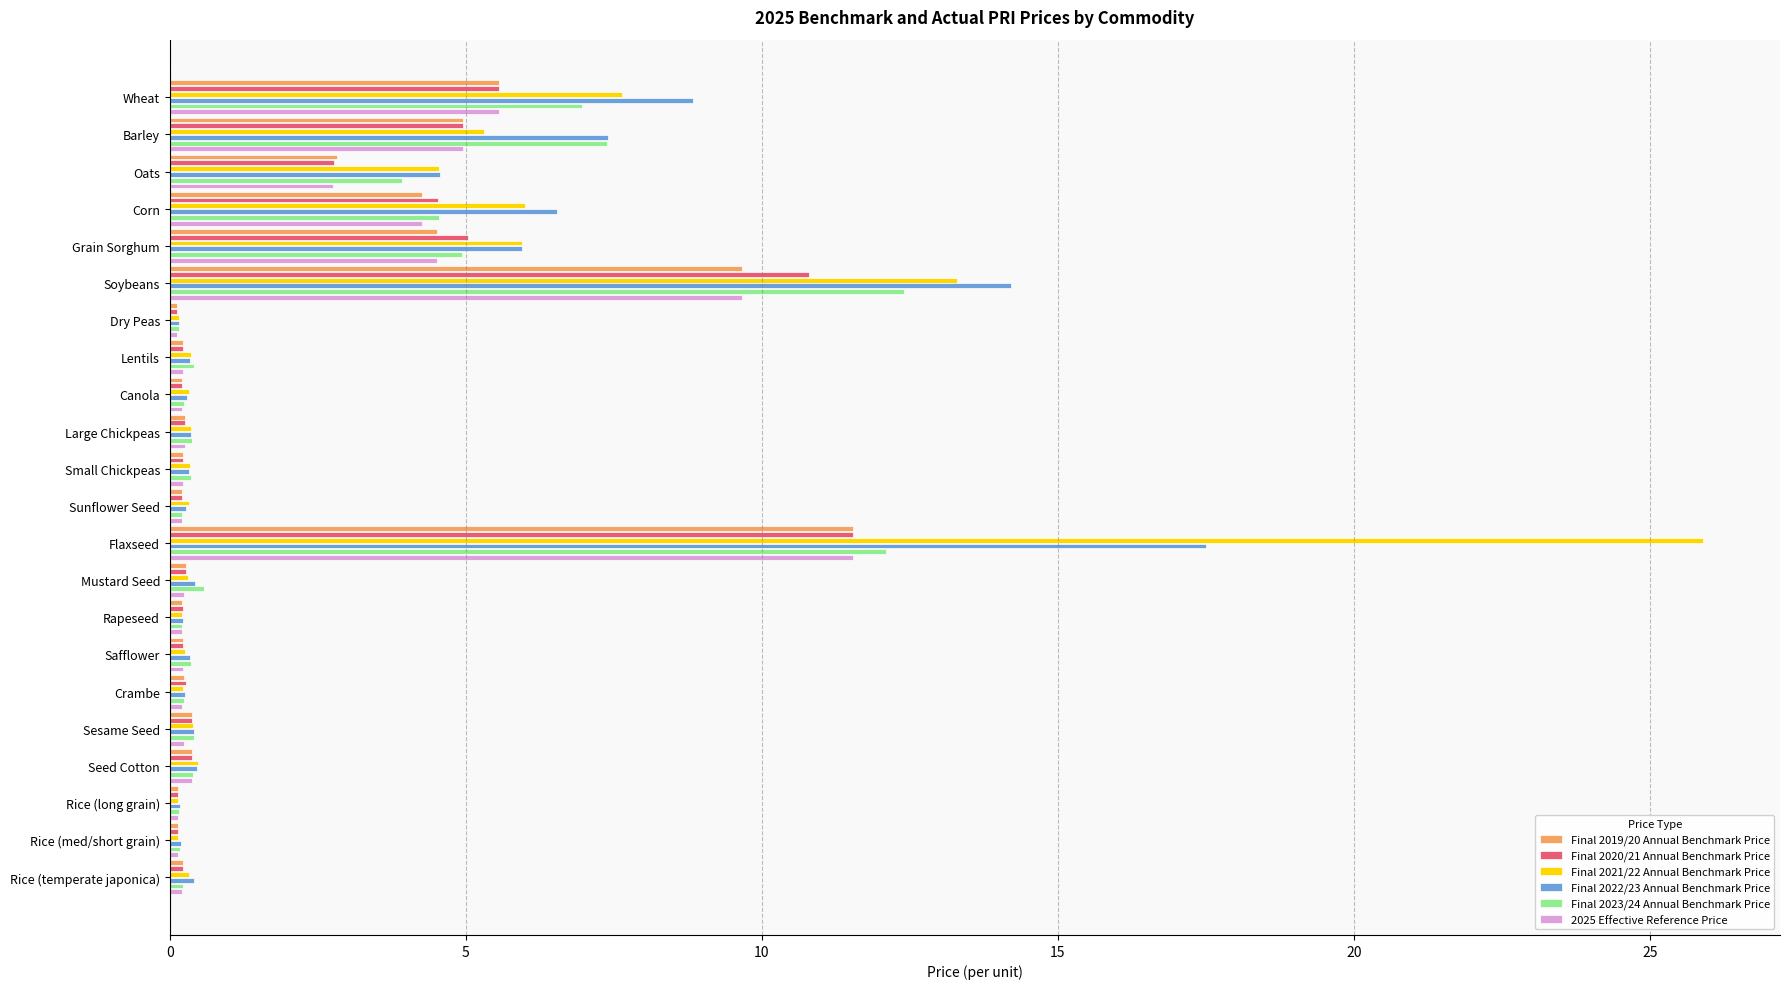

At which category is the sum across all series the highest?

Flaxseed